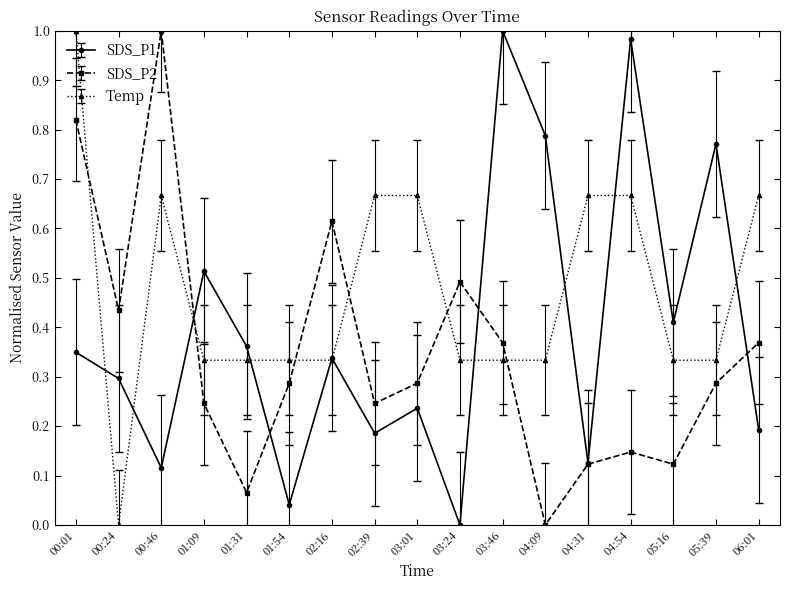

Which series ends up on top after the final intersection of SDS_P2 and Temp?

Temp